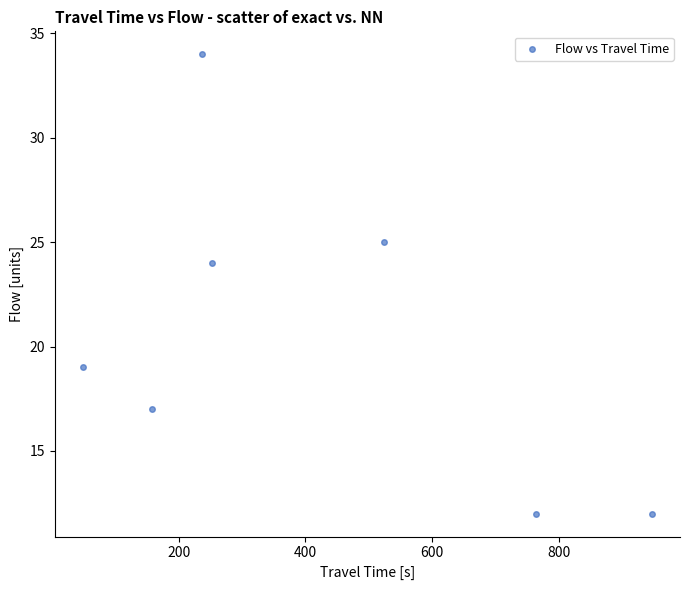

What Y value in the scatter plot is closest to 23?

24